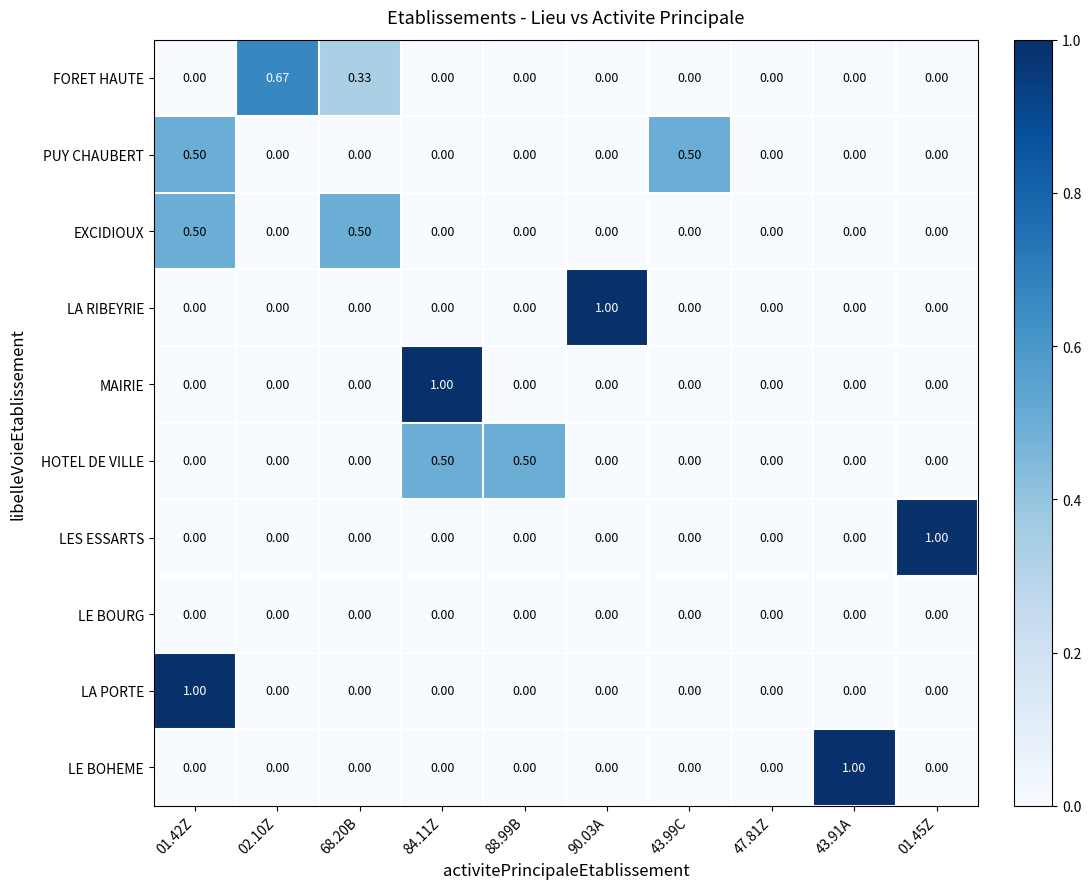

Between 01.42Z and 88.99B, which series saw the biggest shift?

LA PORTE